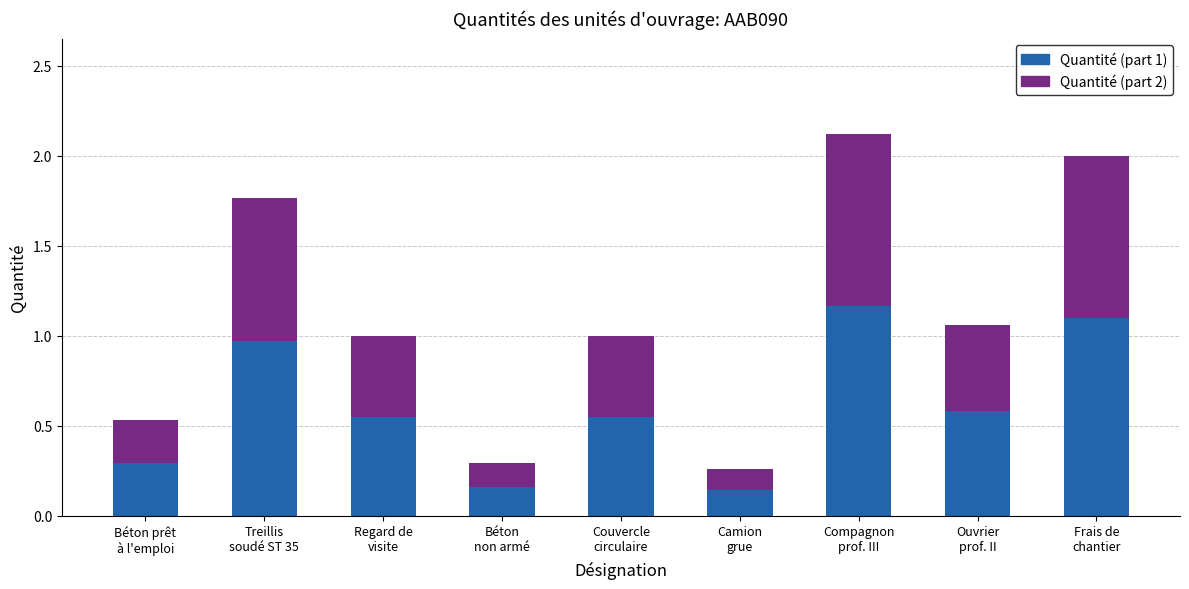

What is the sum of all Quantité (part 1) values?

5.5